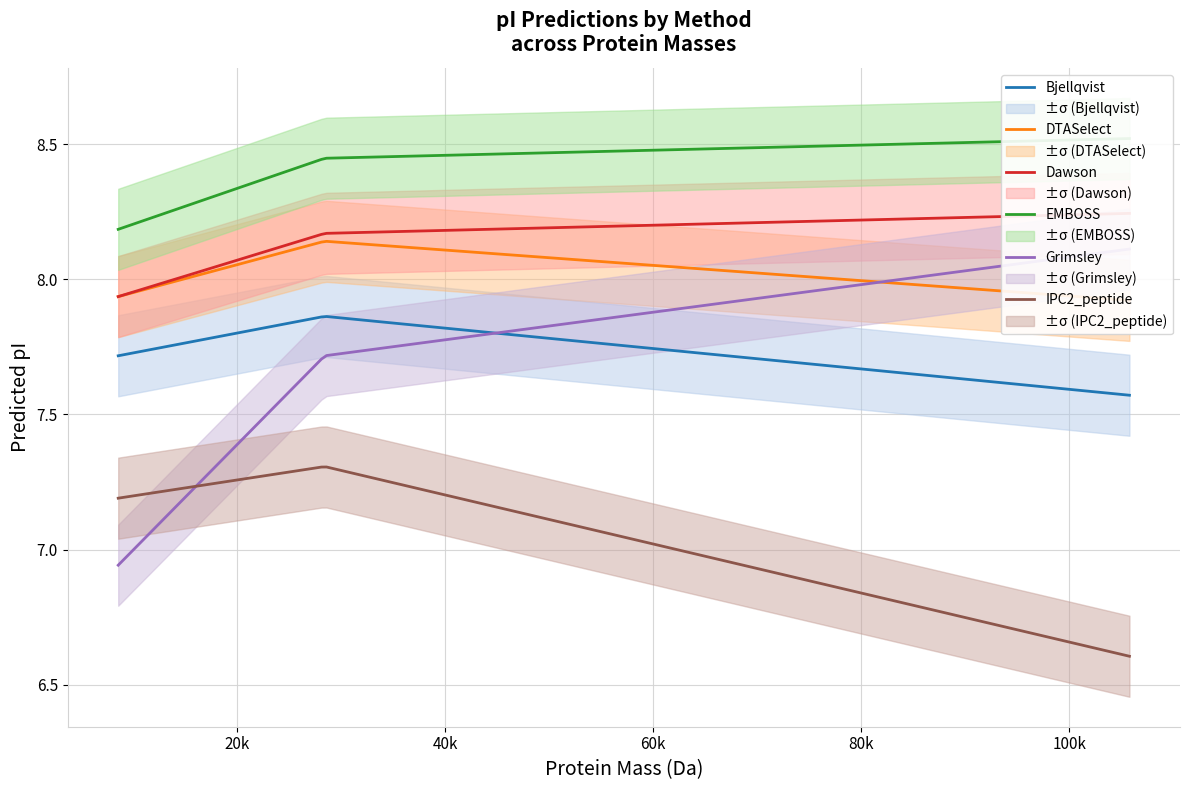

How many lines are shown in the chart?

6